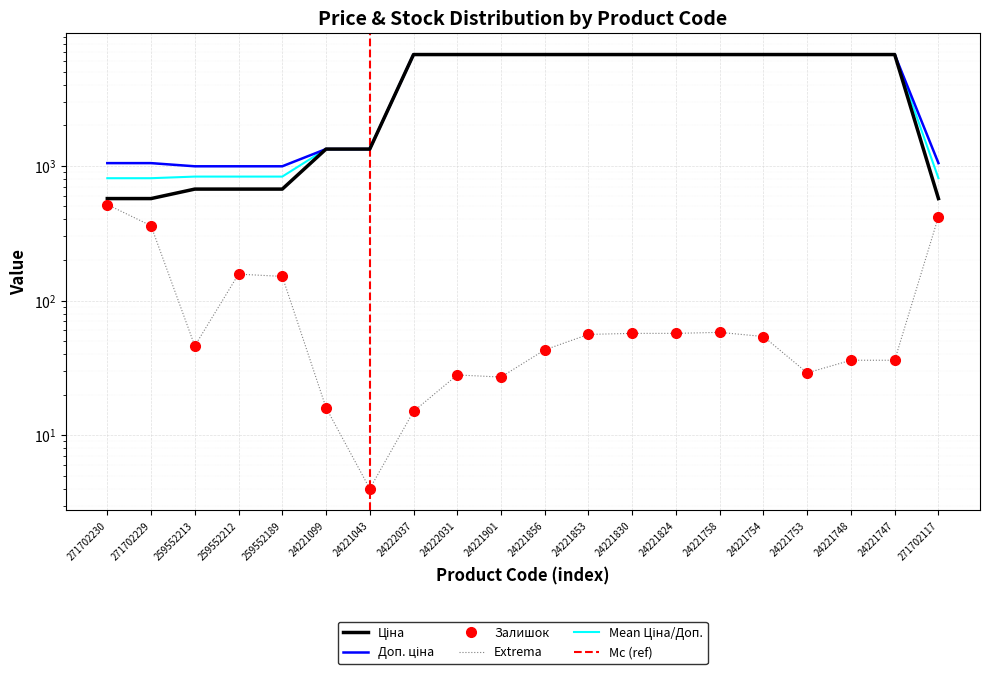

What is the value of the Ціна point at the 7th from the left?

1332.7